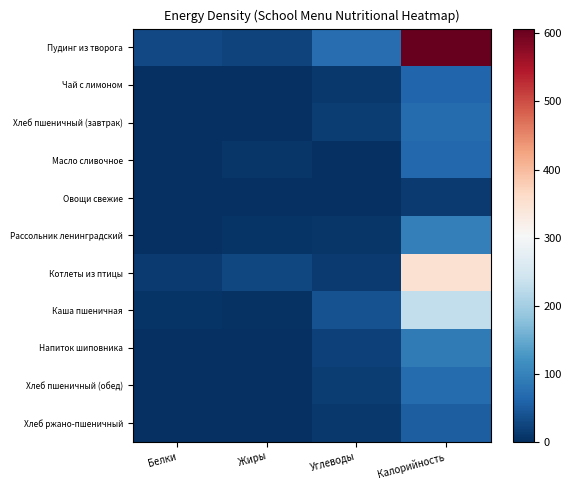

List the series in order of their peak value, highest first.

Пудинг из творога, Котлеты из птицы, Каша пшеничная, Рассольник ленинградский, Напиток шиповника, Хлеб пшеничный (завтрак), Хлеб пшеничный (обед), Масло сливочное, Чай с лимоном, Хлеб ржано-пшеничный, Овощи свежие